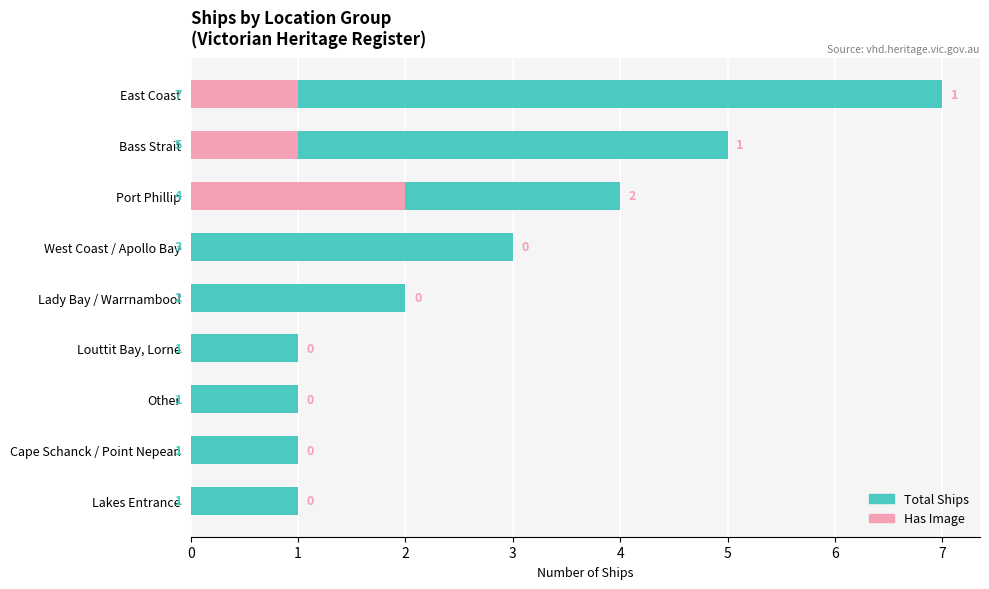

Reading left to right, extract all data points from this chart.

Total Ships: 1	1	1	1	2	3	4	5	7
Has Image: 0	0	0	0	0	0	2	1	1